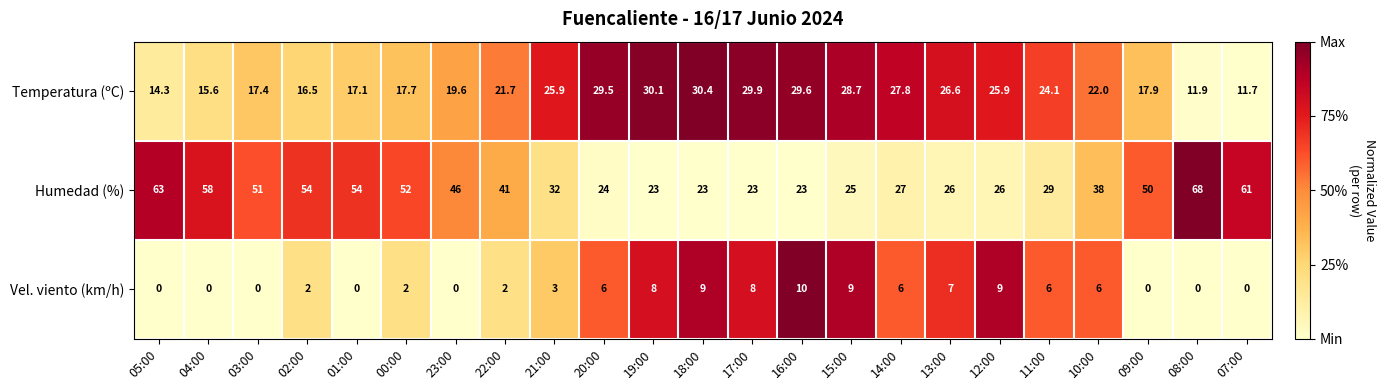

At 20:00, list the series in order from smallest to largest.

Vel. viento (km/h), Humedad (%), Temperatura (ºC)